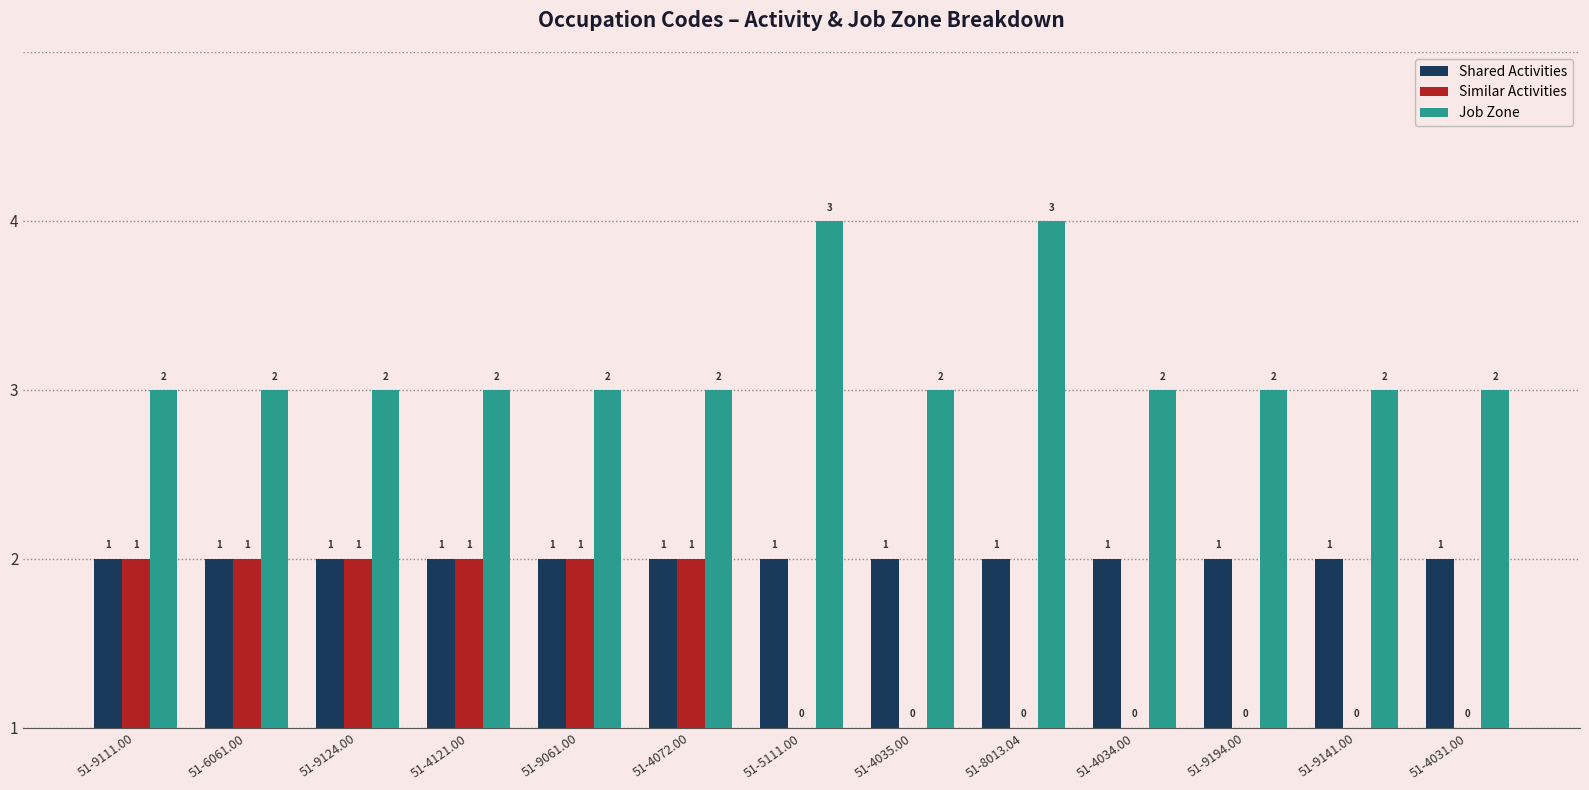

The value of Job Zone at 51-4031.00 is 3. True or false?

False